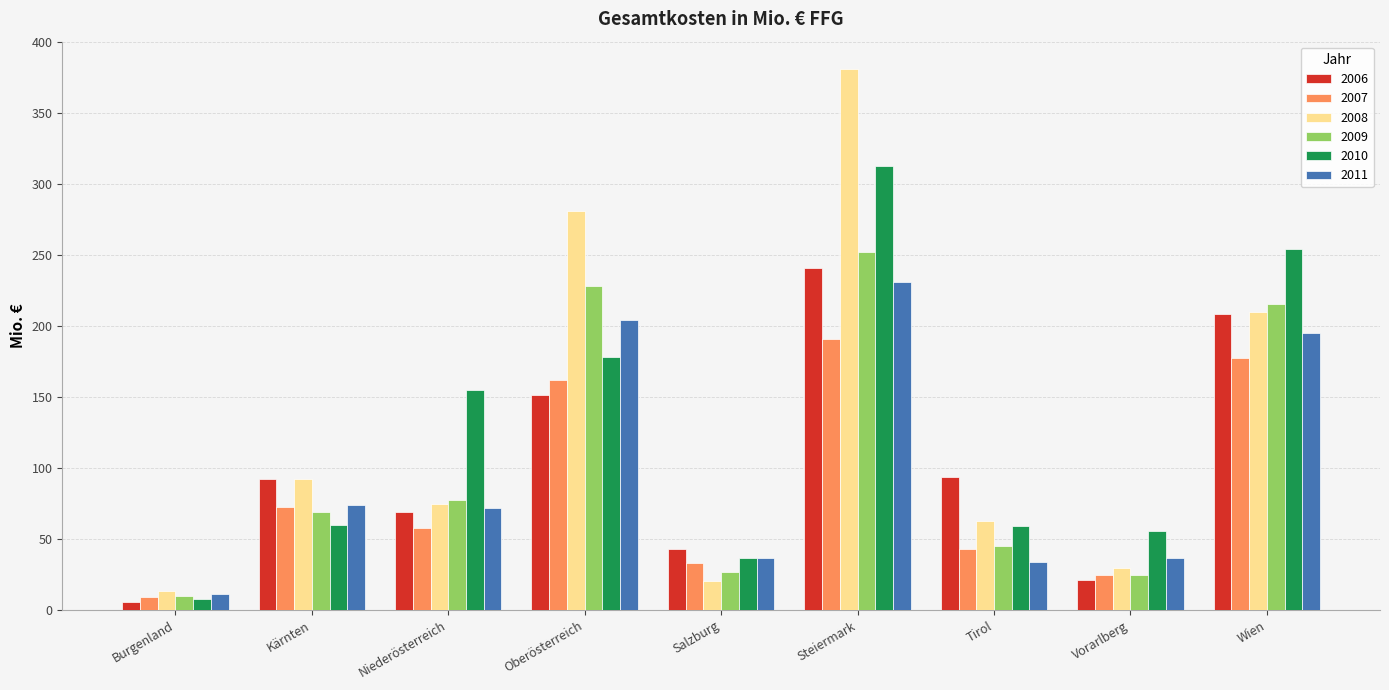

How many bars are there in total?

54